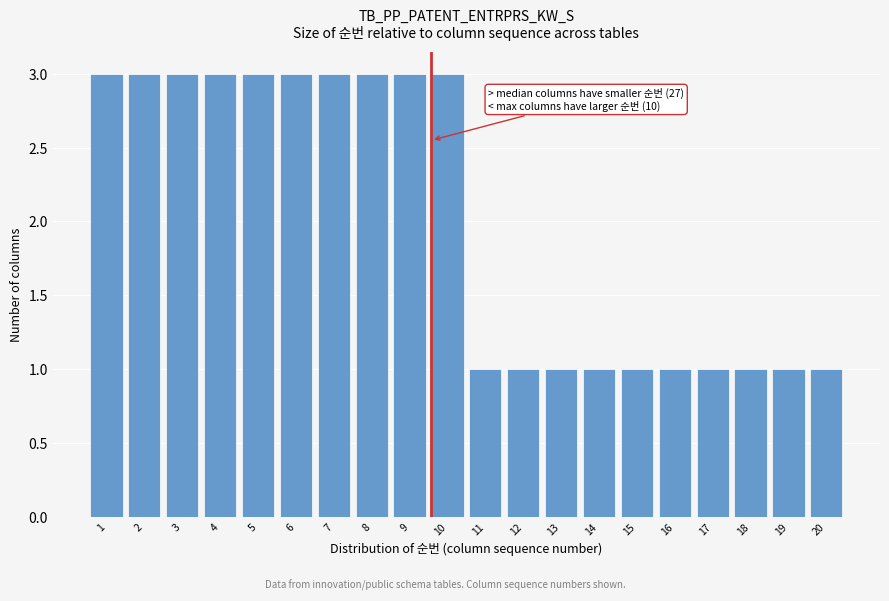

Reading right to left, what are all the values shown in this chart?

1	1	1	1	1	1	1	1	1	1	3	3	3	3	3	3	3	3	3	3